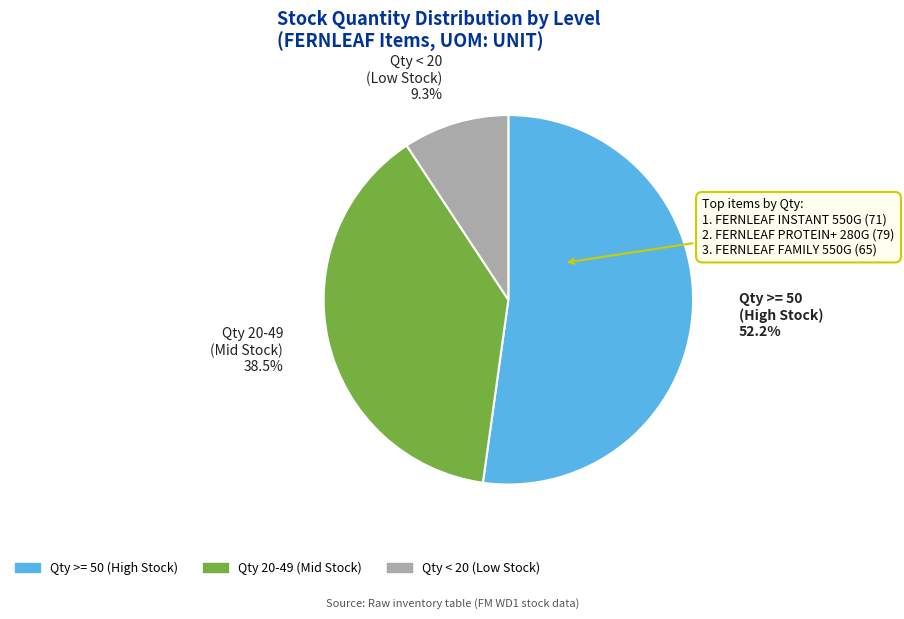

Count the number of slices in the pie.

3